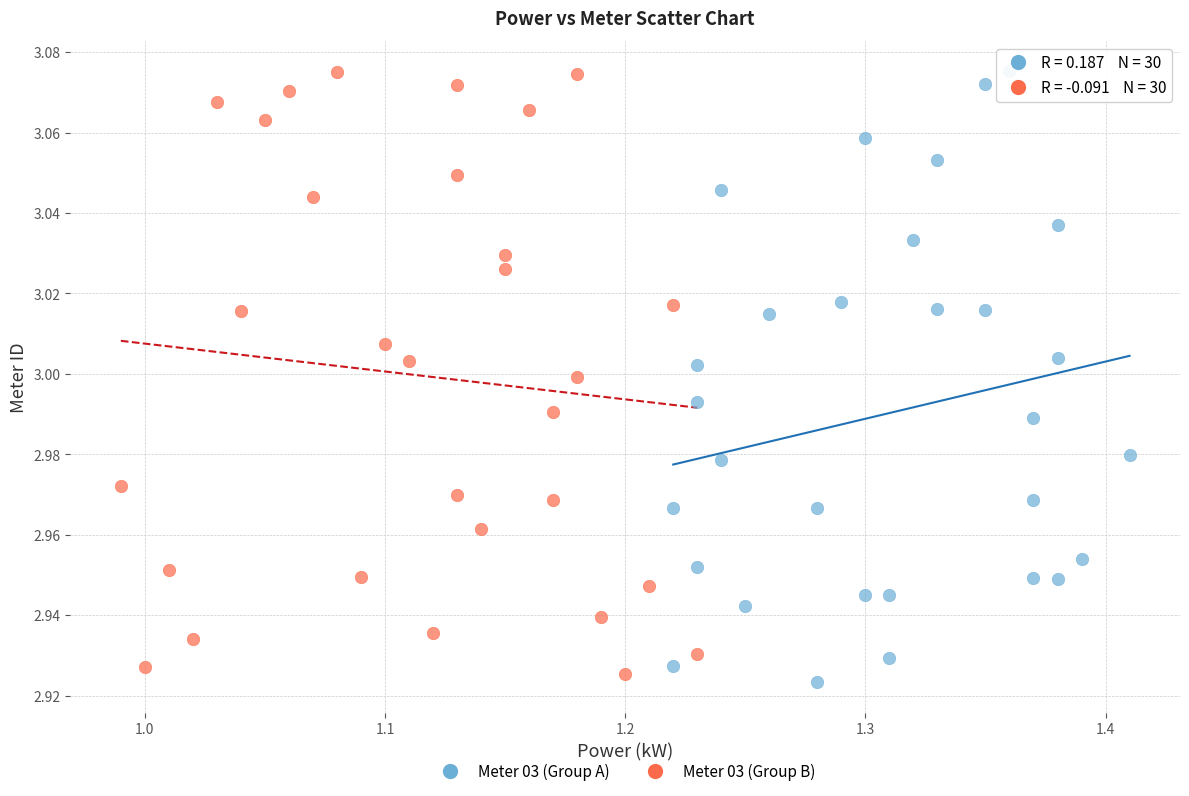

Which series has the largest Y range (max minus min)?

Meter 03 (Group A)